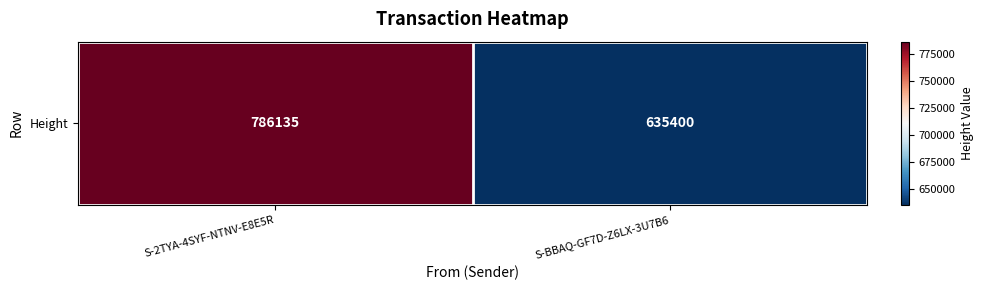

At which label is the value closest to 710767?

S-BBAQ-GF7D-Z6LX-3U7B6